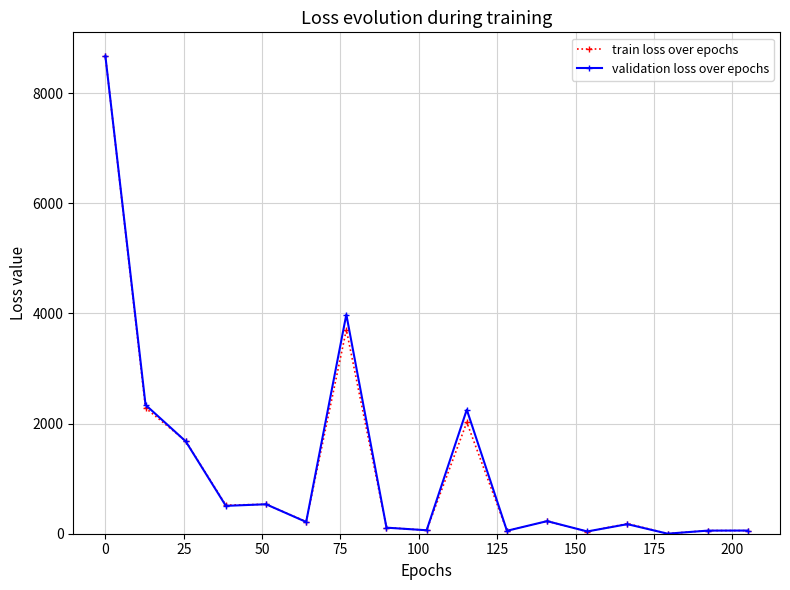

What is the maximum value for train loss over epochs?

8672.8